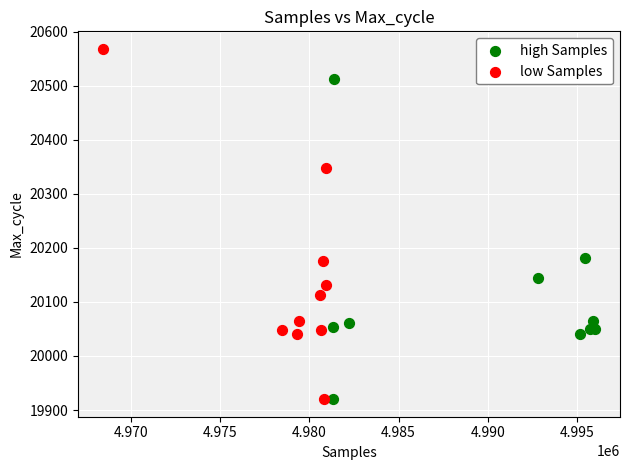

What are all the series names shown in the legend?

high Samples, low Samples